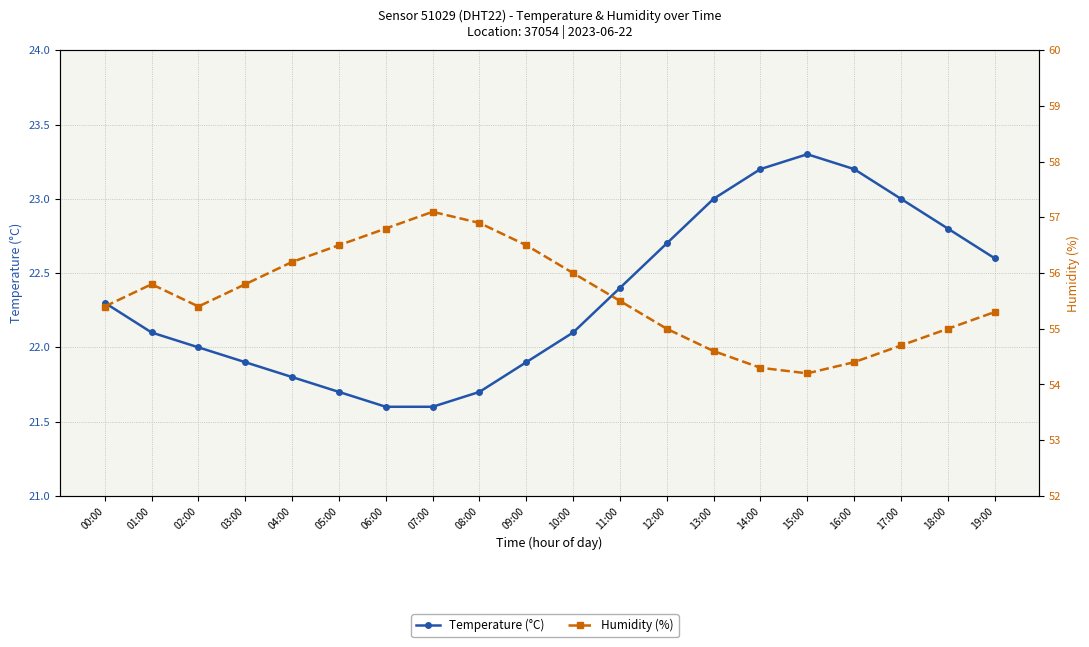

What is the value of the Humidity (%) point at the 19th from the left?

55.0